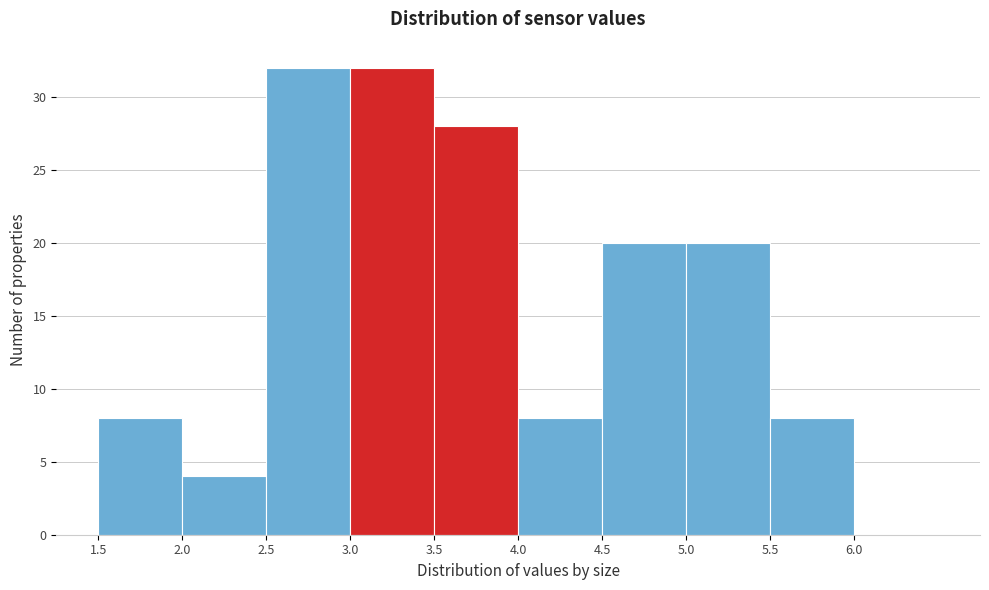

Reading left to right, transcribe this chart: for each bar, give the range it covers on the x-axis and its height. The values are not printed on the chart, so give them approximately, as read against the axis.

1.5 to 2.0: 8
2.0 to 2.5: 4
2.5 to 3.0: 32
3.0 to 3.5: 32
3.5 to 4.0: 28
4.0 to 4.5: 8
4.5 to 5.0: 20
5.0 to 5.5: 20
5.5 to 6.0: 8
6.0 to 6.5: 0